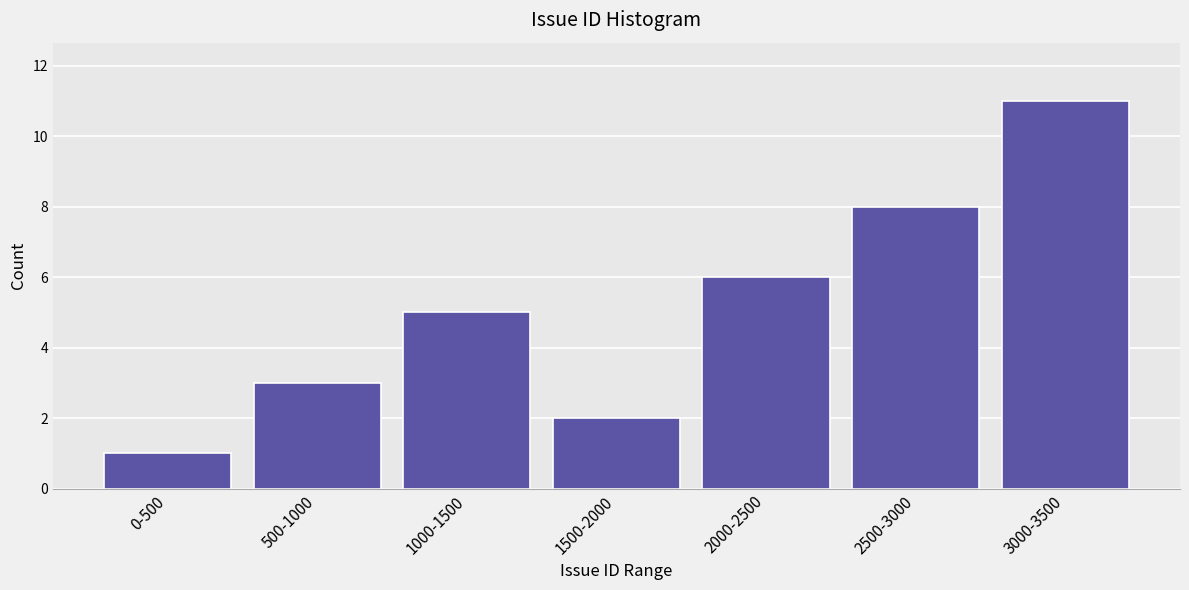

Reading left to right, what are all the values shown in this chart?

0-500=1	500-1000=3	1000-1500=5	1500-2000=2	2000-2500=6	2500-3000=8	3000-3500=11